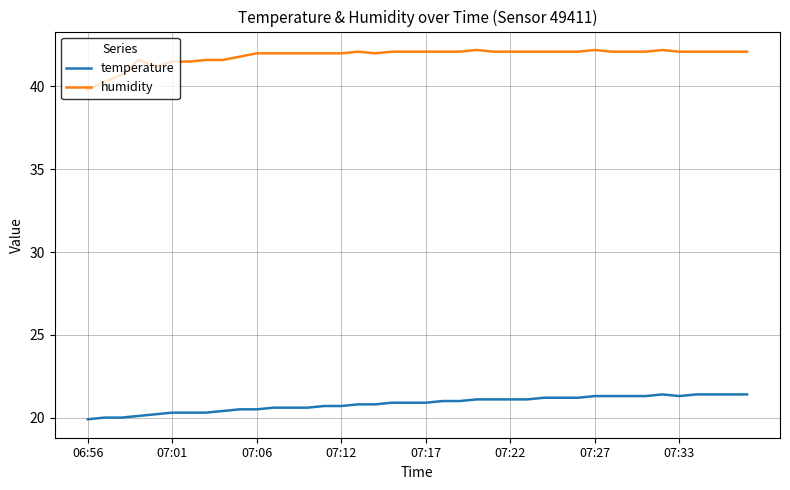

True or false: humidity and temperature intersect in this chart.

False